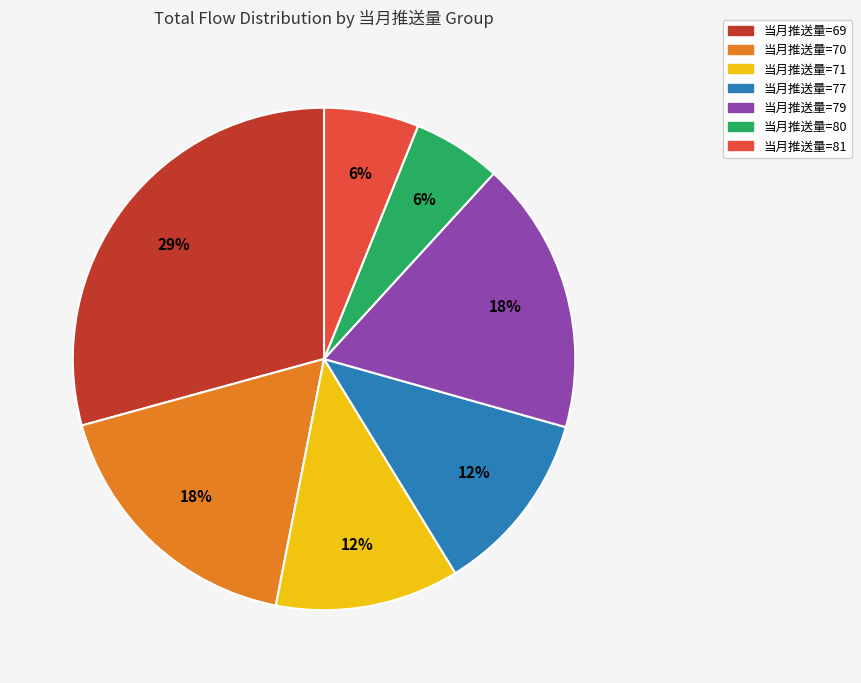

To the nearest percent, what is the average slice percentage?

14%